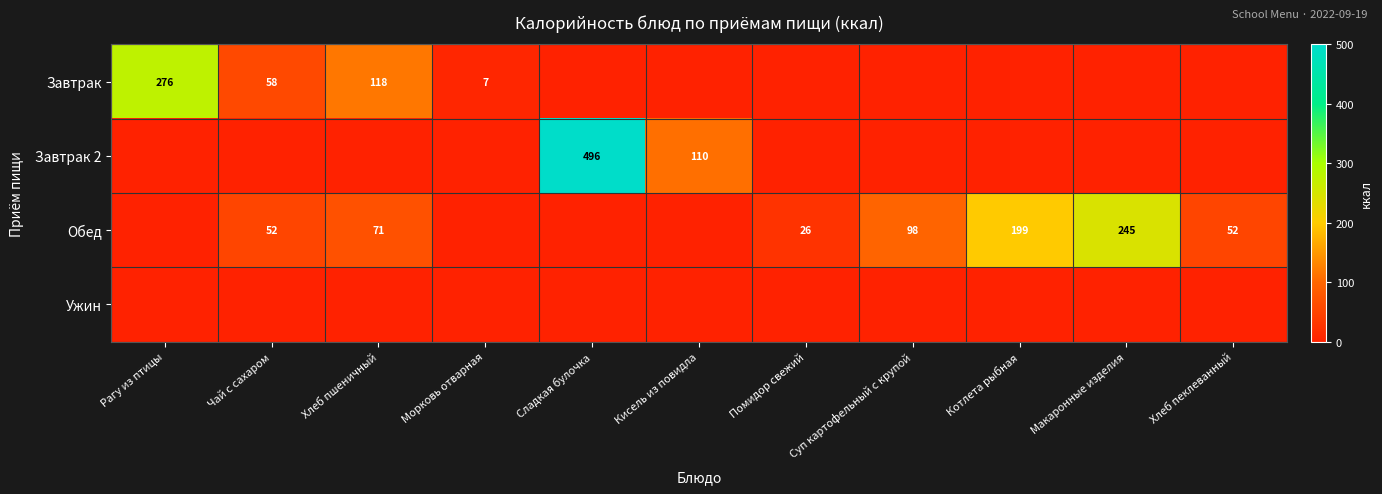

True or false: Обед has a value of 65 at Суп картофельный с крупой.

False